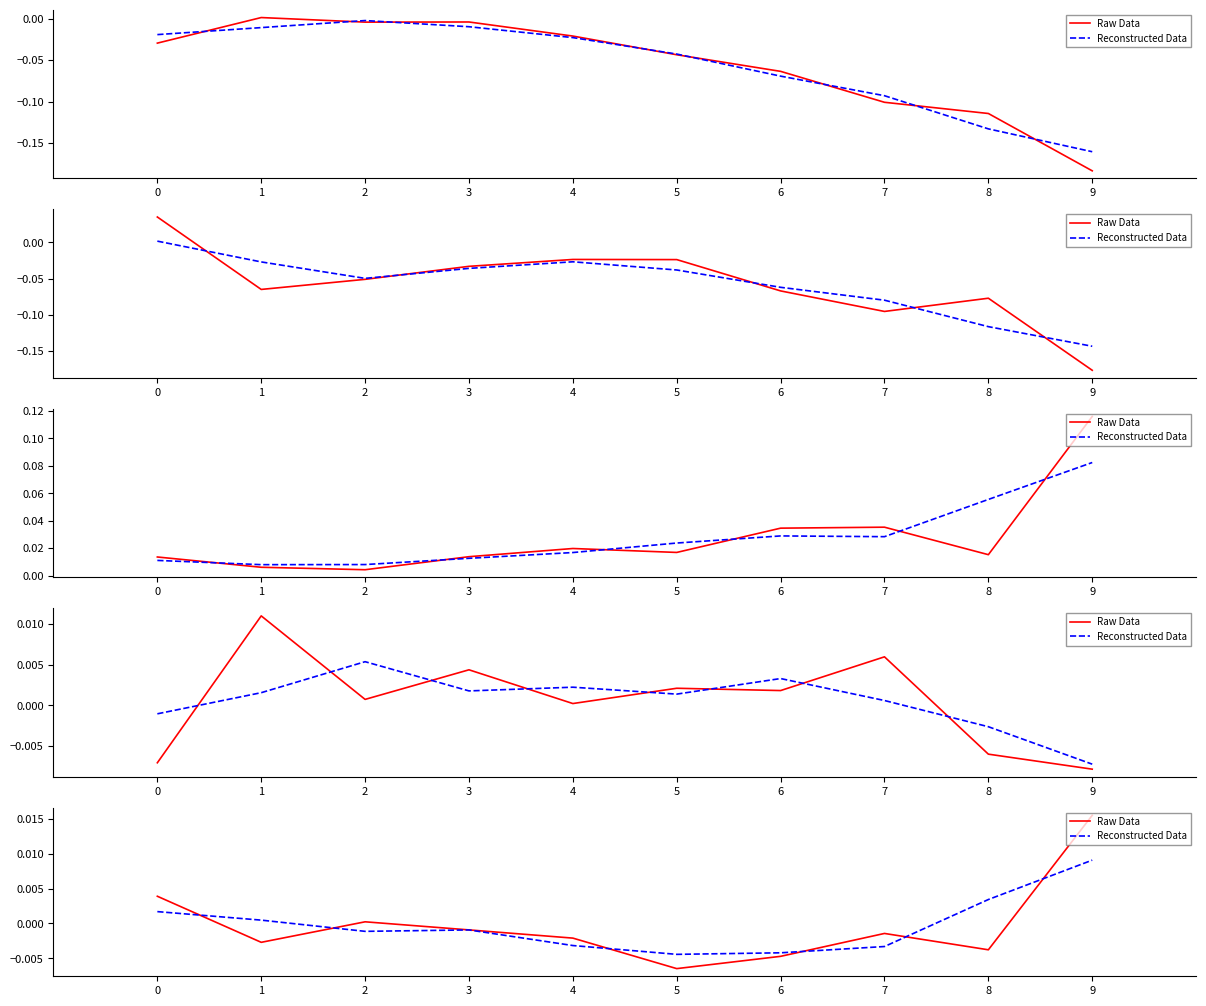

At which category does Raw Data reach its first local valley?

1